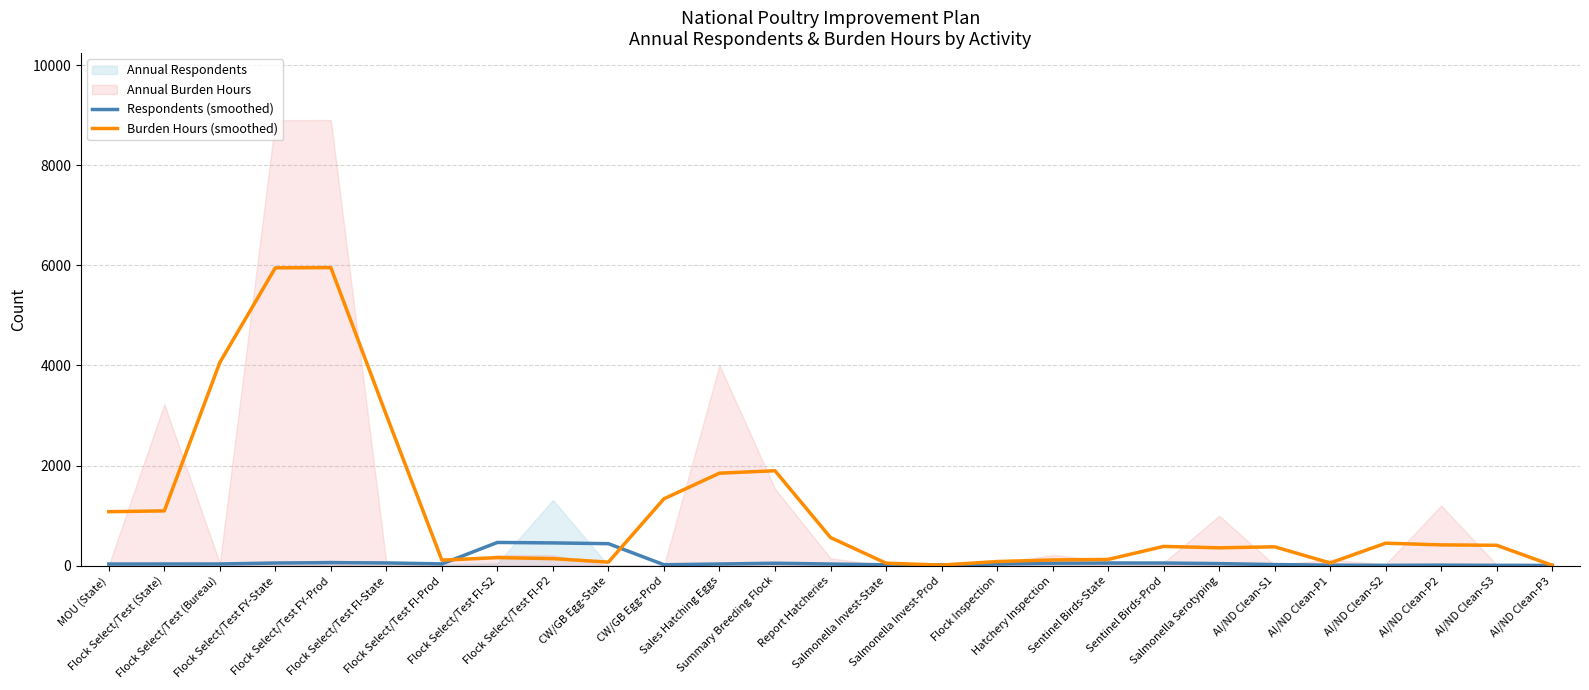

What is the spread (max minus min) of values at Report Hatcheries?

529.0